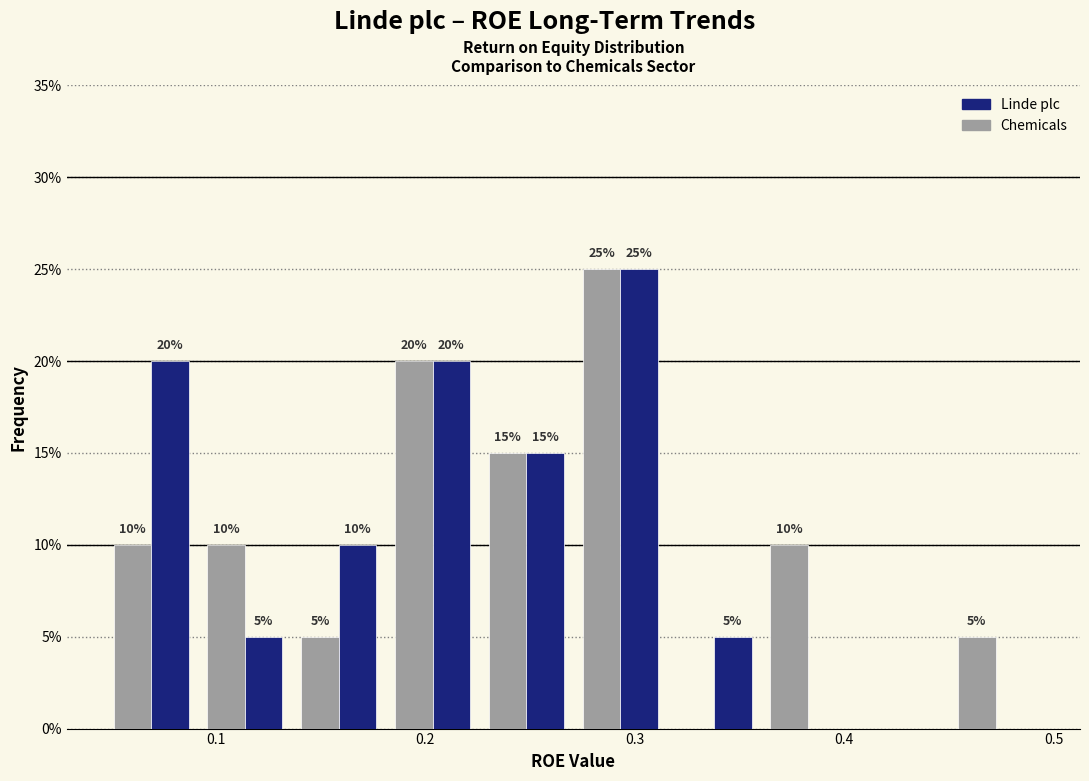

In the Chemicals series, which range on the x-axis has the tallest bar?

0.27 to 0.32